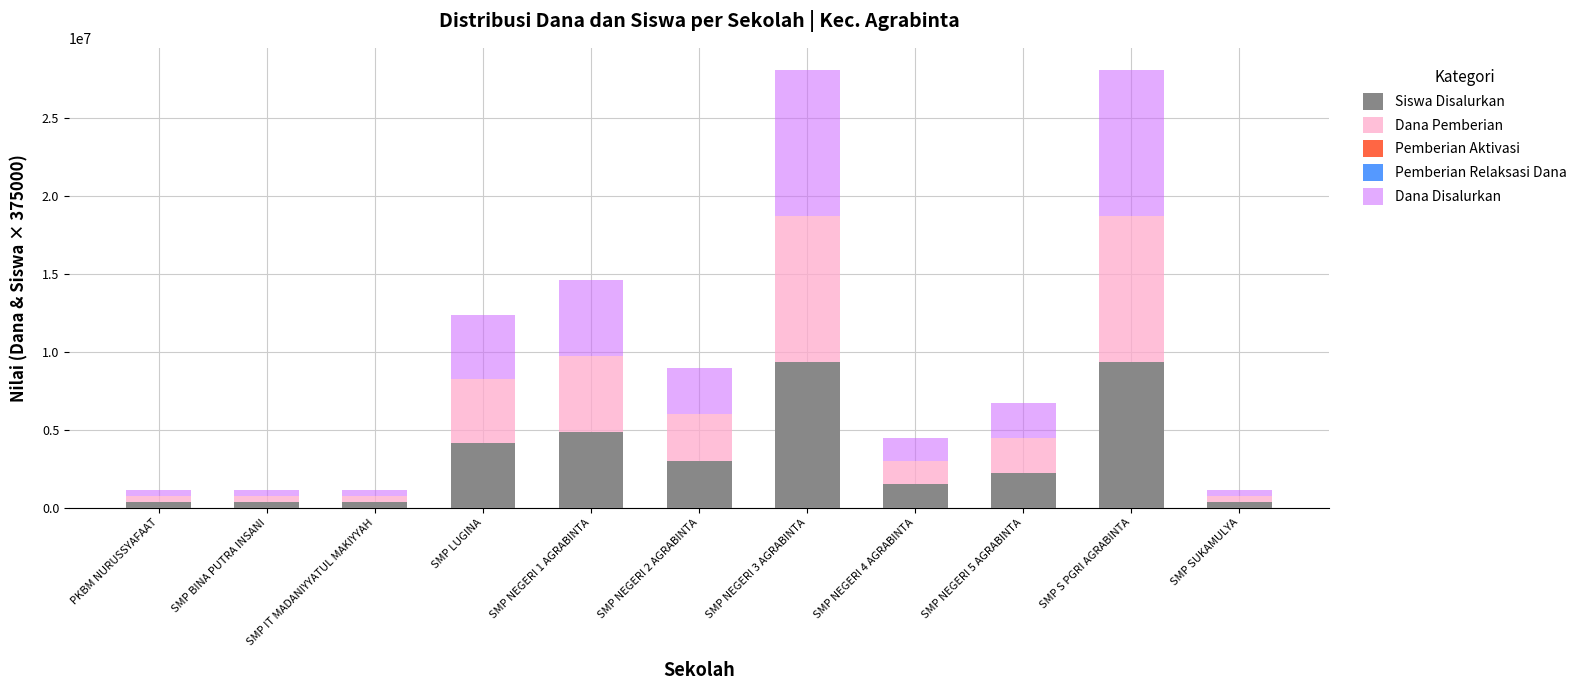

The value of Siswa Disalurkan at SMP NEGERI 5 AGRABINTA is 2250000. True or false?

True